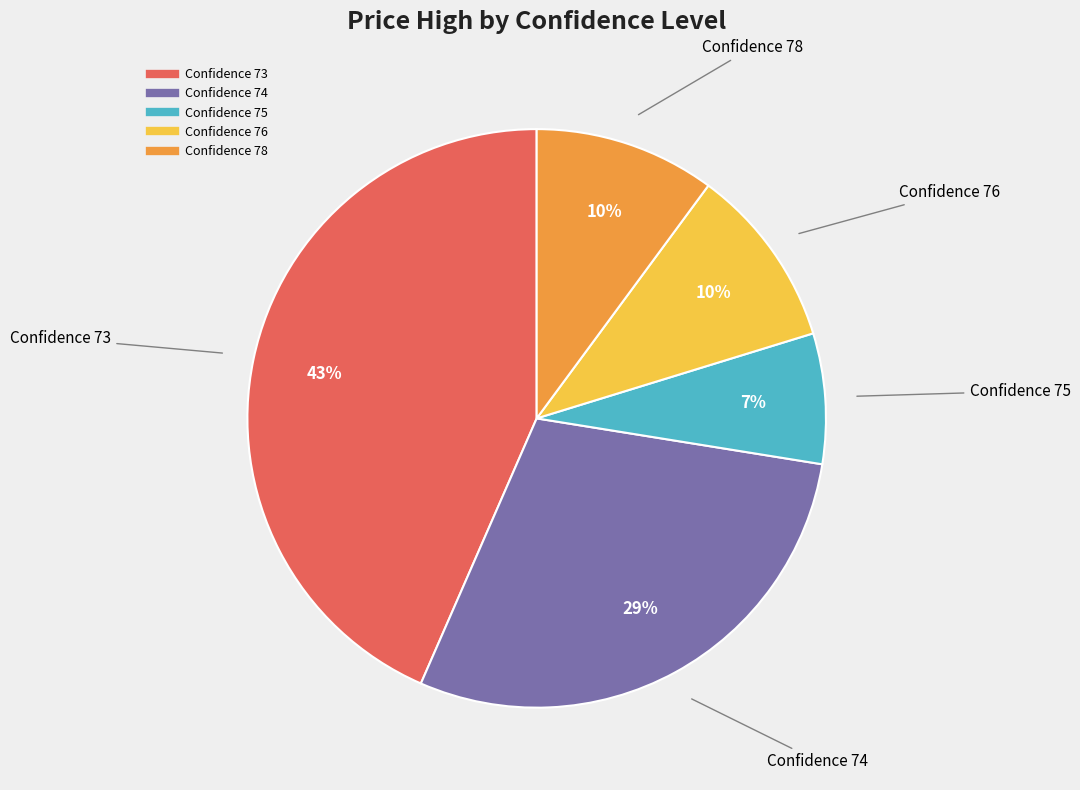

Does any single category account for the majority?

No